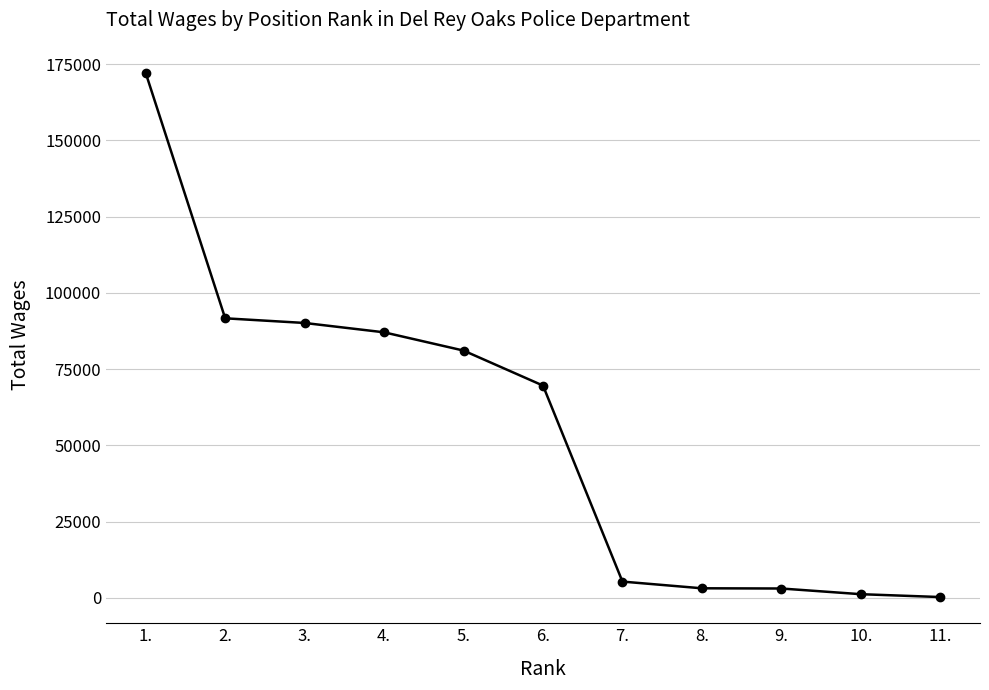

The chart shows a value of 69596 at 6.. True or false?

True